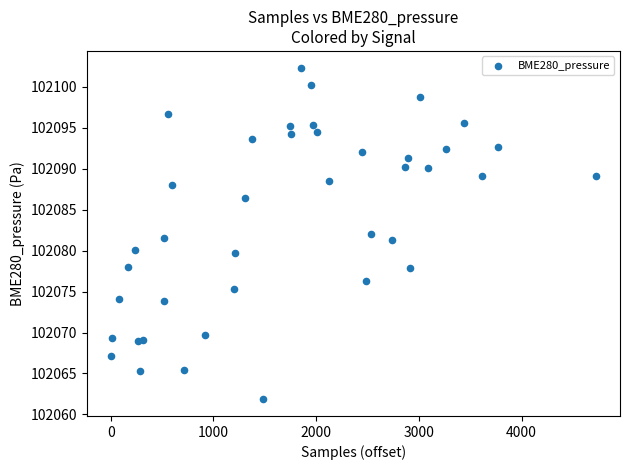

What is the range of X values (max minus min)?

4723.0